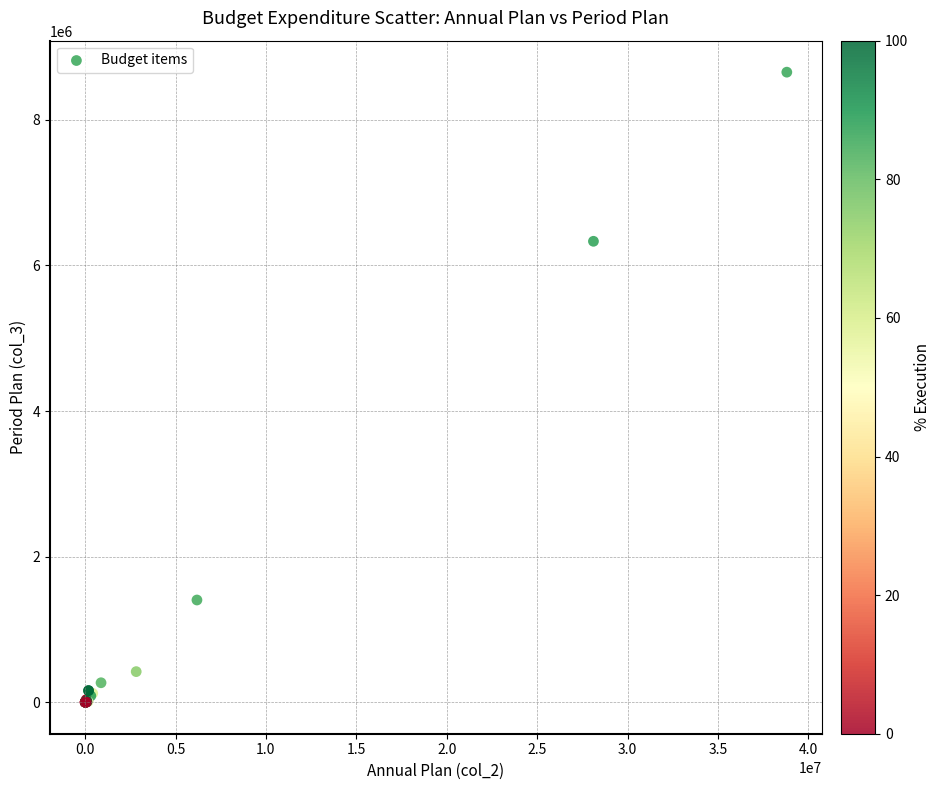

What Y value in the scatter plot is closest to 4328063?

6332625.0